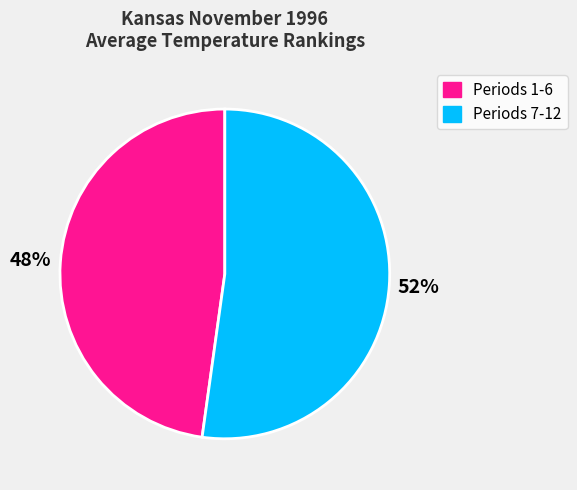

To the nearest percent, what is the difference between the largest and smallest slice percentages?

4%